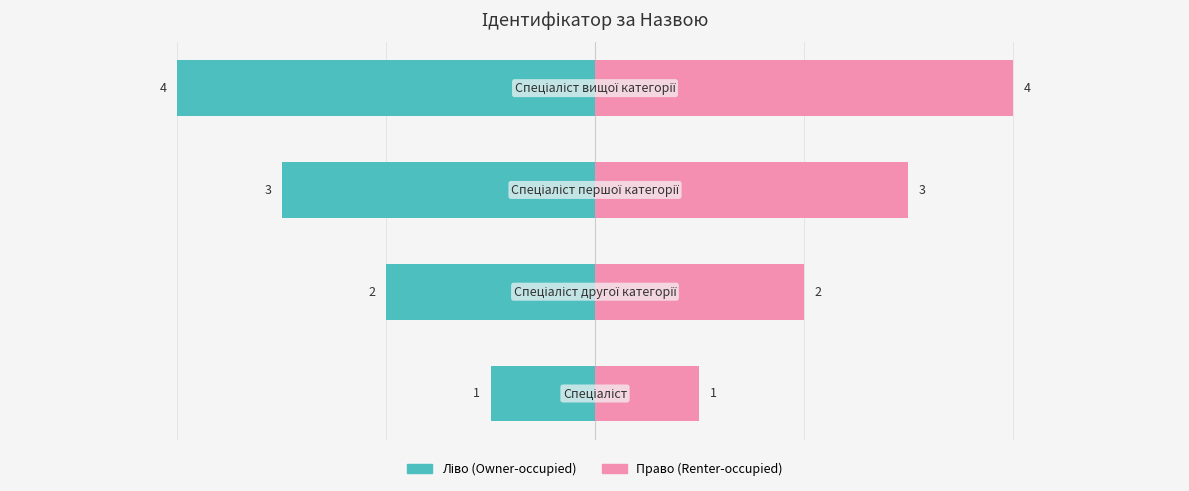

List the series in order of their peak value, lowest first.

Ідентифікатор (ліво), Ідентифікатор (право)